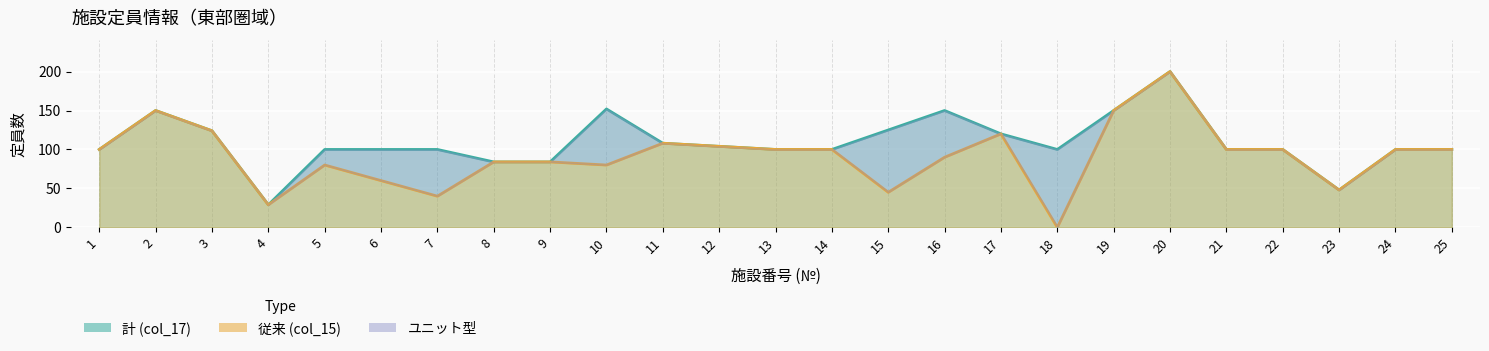

What is the approximate value of 従来 (col_15) at 3?

124